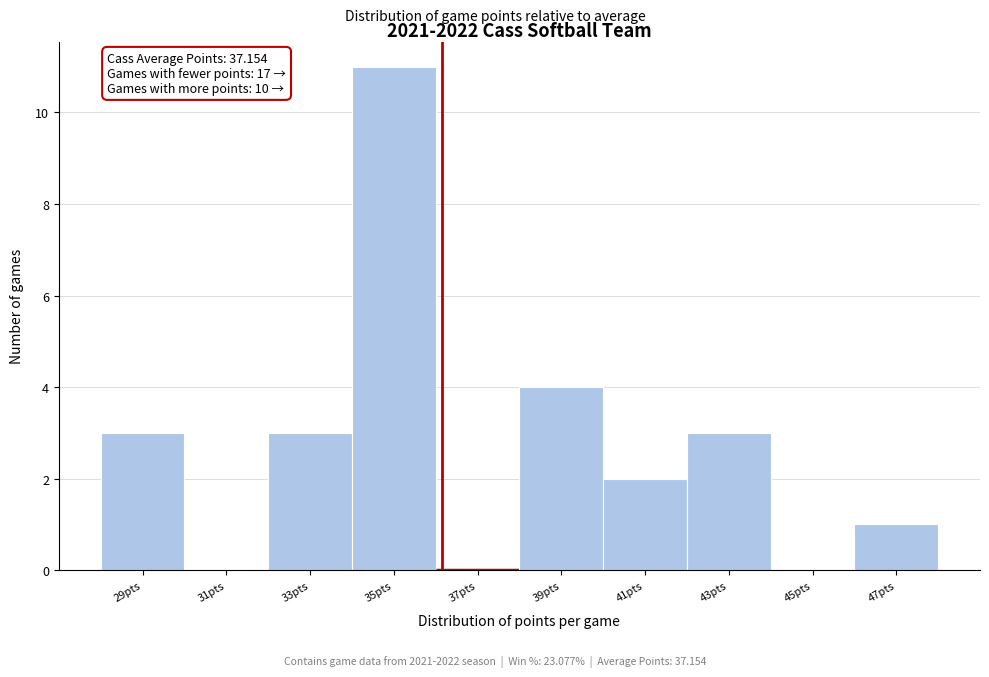

Reading left to right, list all the values displayed in this chart.

29pts=3	31pts=0	33pts=3	35pts=11	37pts=0	39pts=4	41pts=2	43pts=3	45pts=0	47pts=1